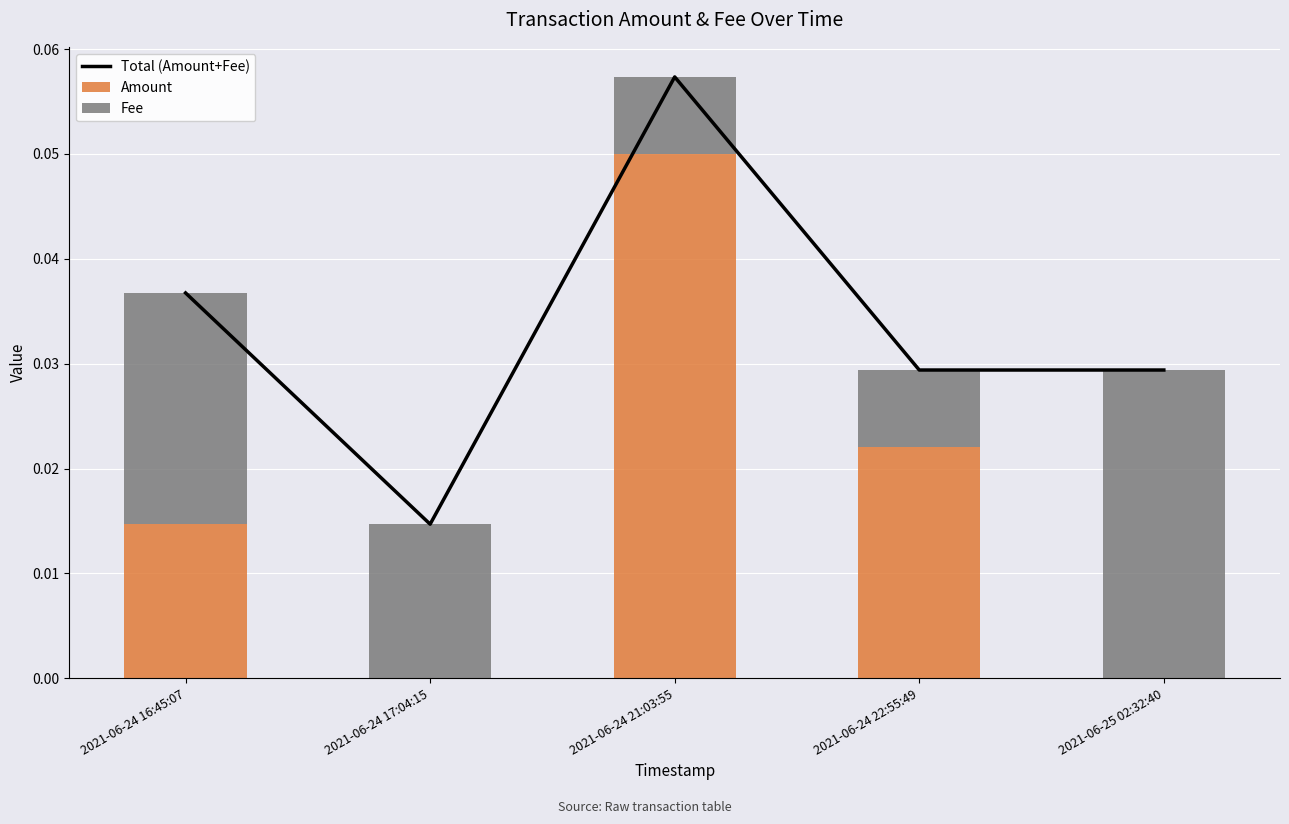

True or false: Total (Amount+Fee) has a value of 0.0 at 2021-06-25 02:32:40.

False